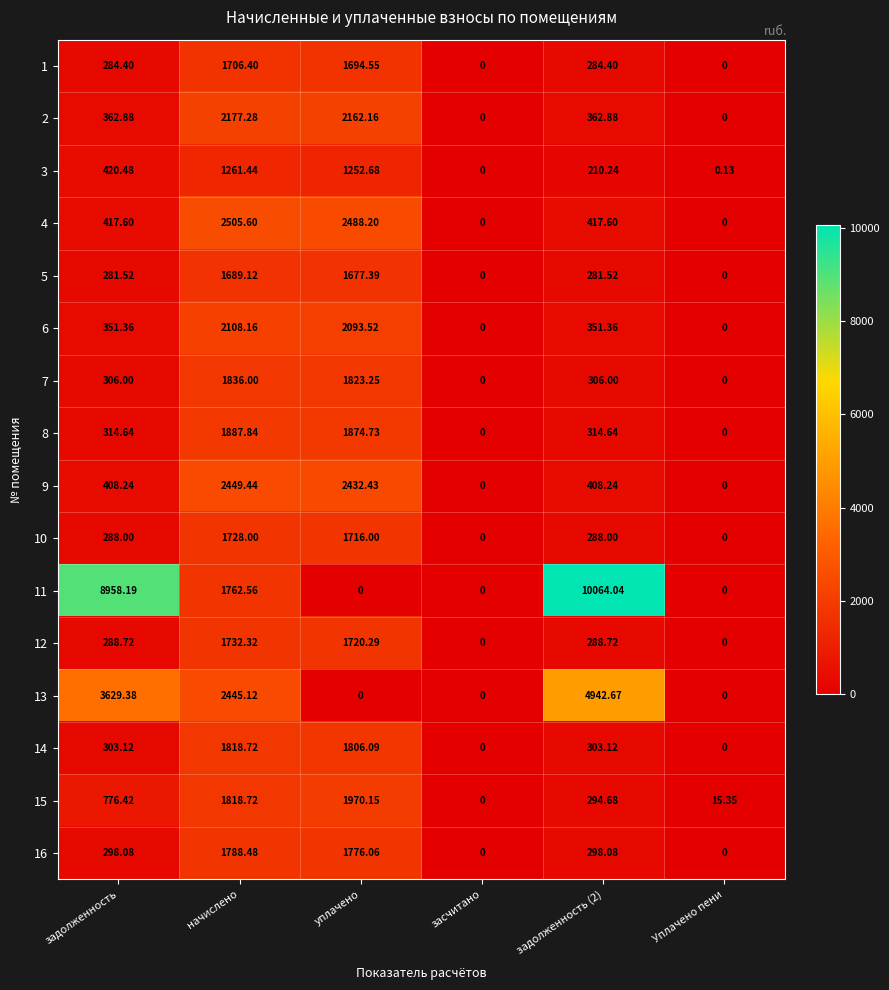

At which label does 4 first exceed 417?

задолженность